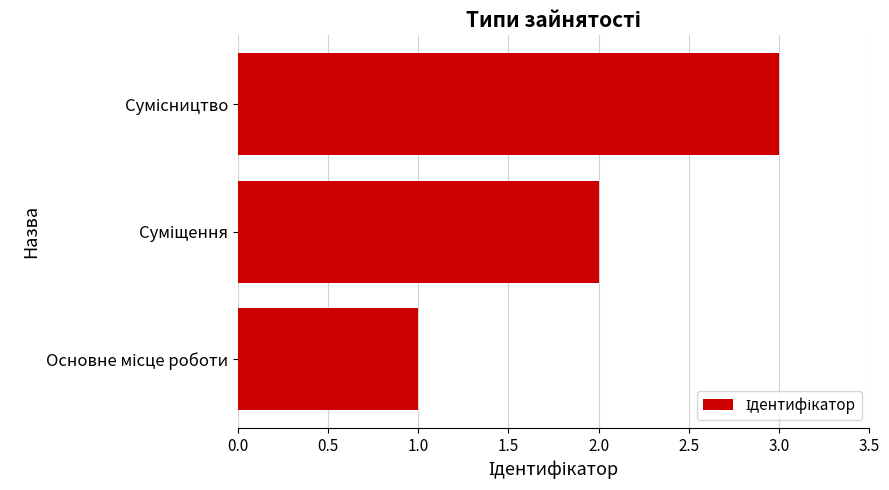

What is the sum of all values?

6